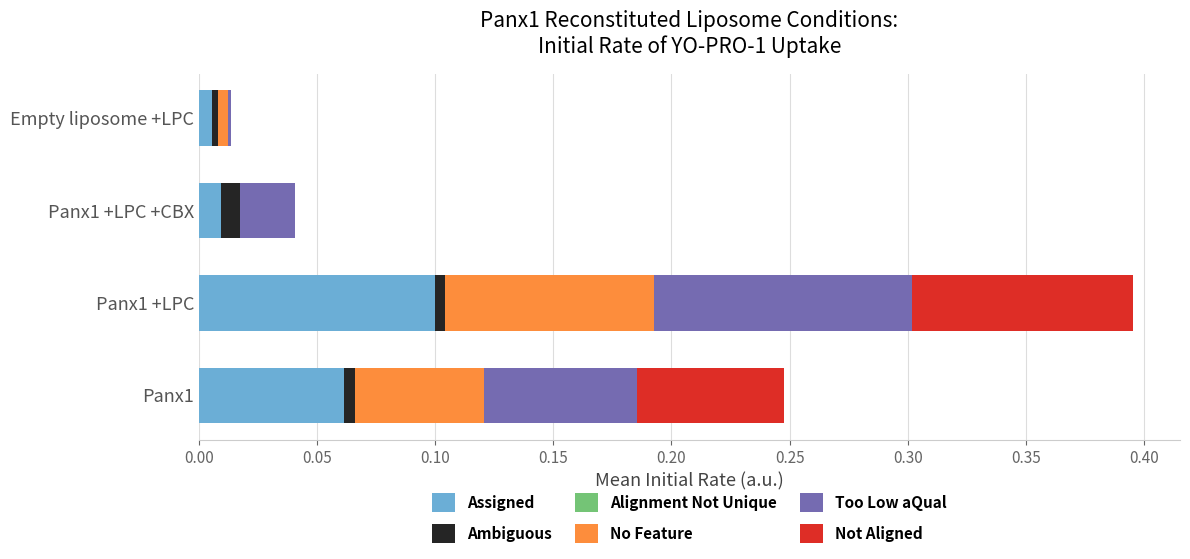

At which label does Assigned reach its peak?

Panx1 +LPC